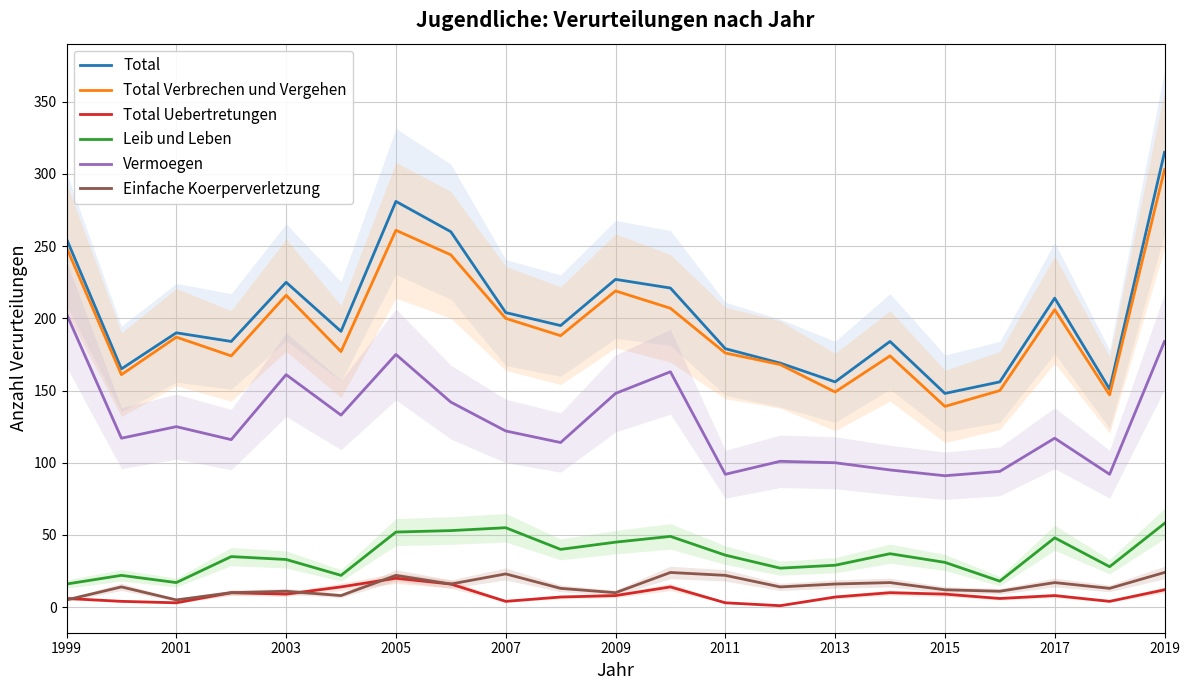

What is the highest value of the Total Verbrechen und Vergehen series?

303